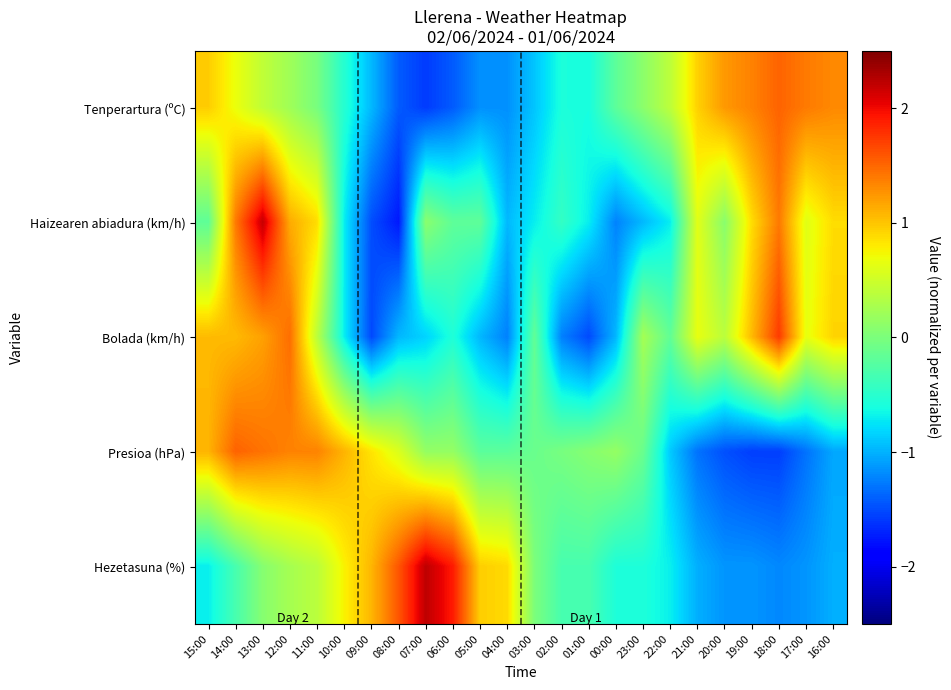

What is the maximum value shown in the chart?

2.2